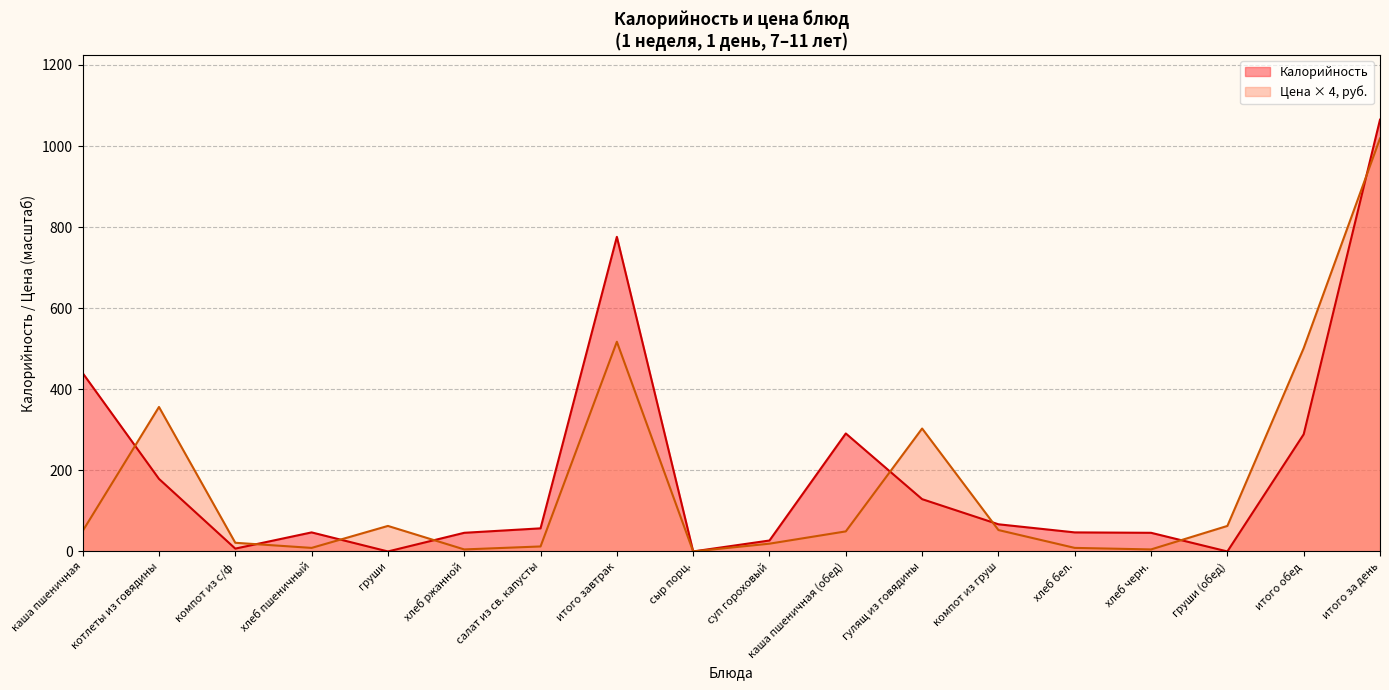

At which label does Цена first exceed 50?

каша пшеничная